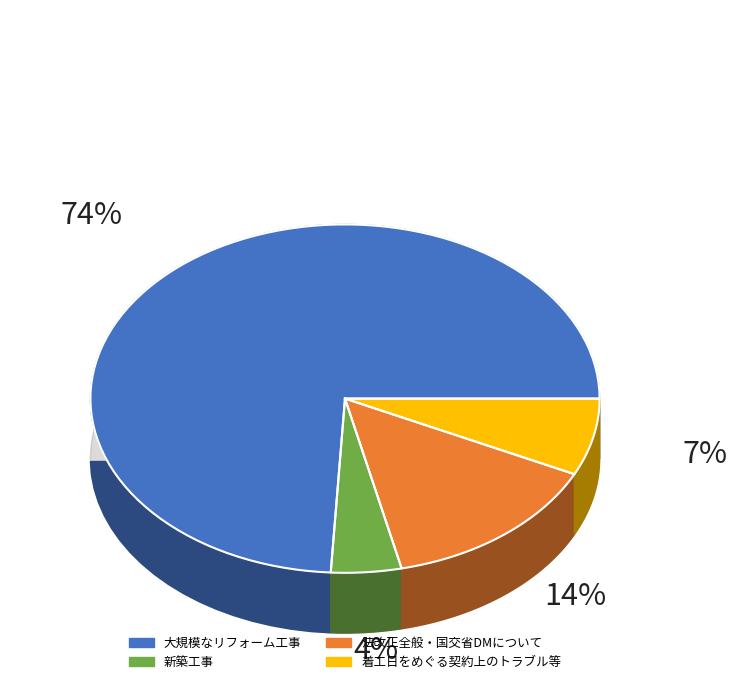

Which has a higher value, 法改正全般・国交省DMについて or 着工日をめぐる契約上のトラブル等?

法改正全般・国交省DMについて